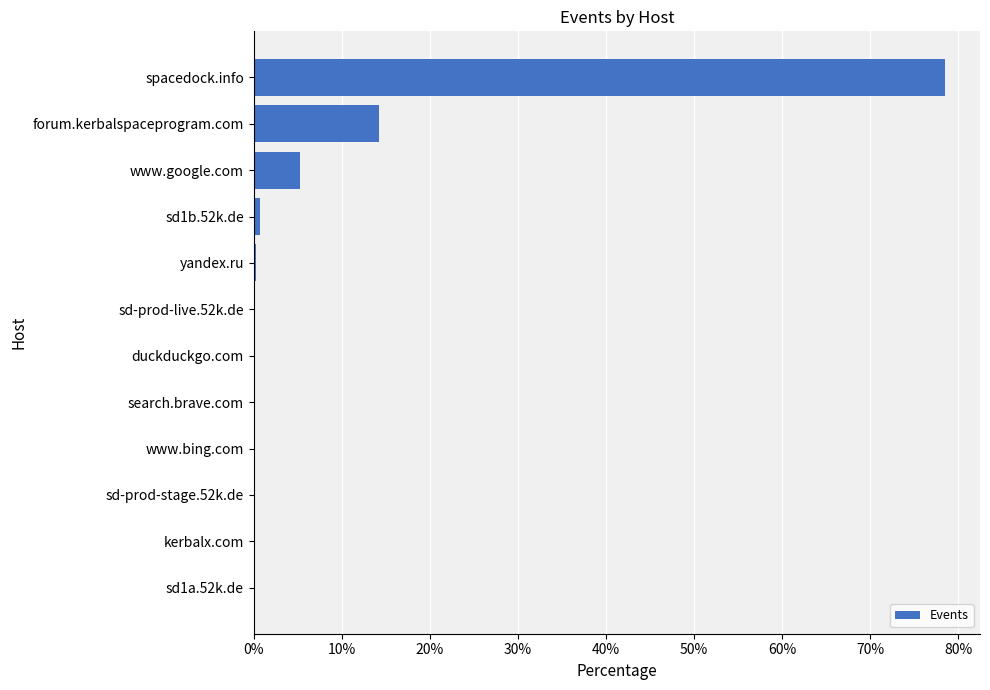

Where is the data nearest to the value 39?

forum.kerbalspaceprogram.com